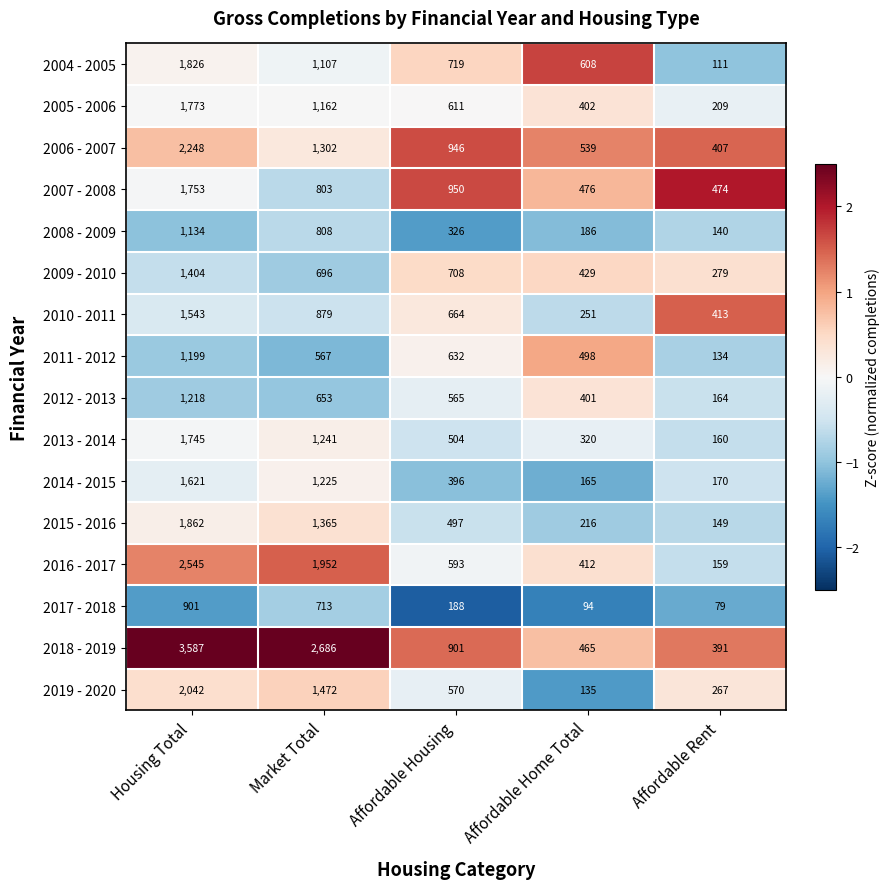

At which label does 2012 - 2013 reach its minimum?

Affordable Rent